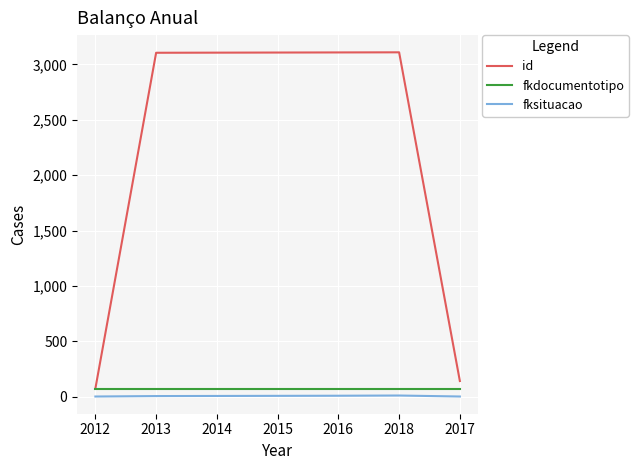

True or false: fksituacao and id intersect in this chart.

False